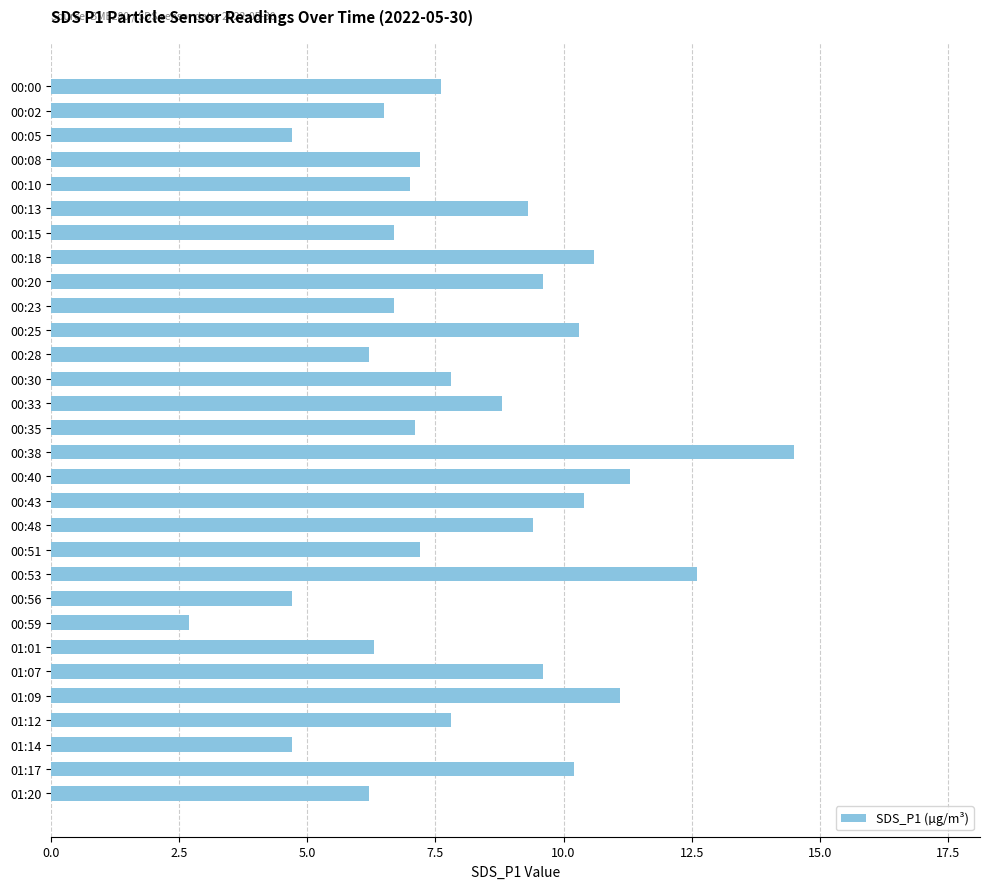

What is the label of the 22nd bar from the top?

00:56